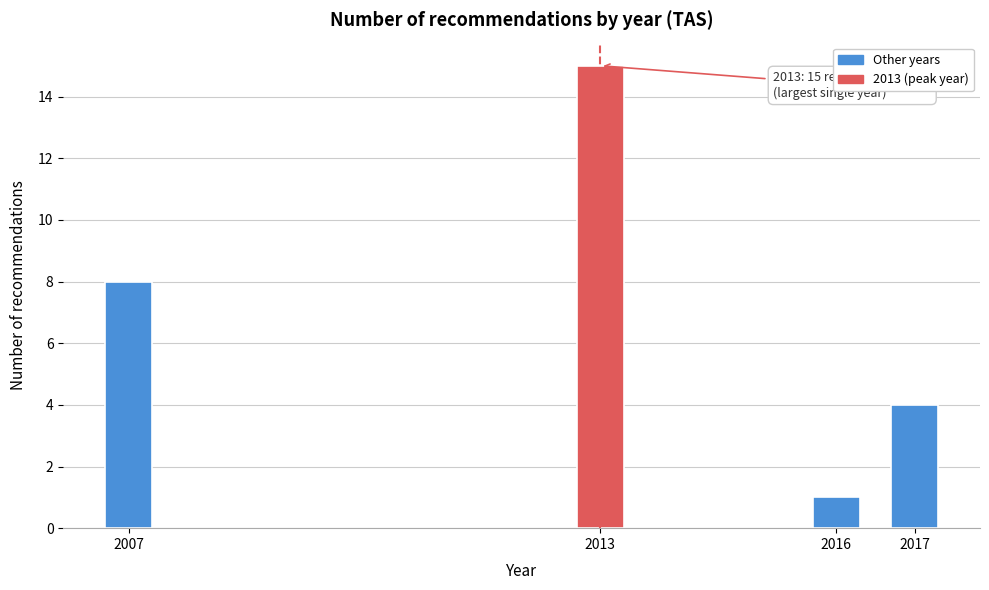

Reading left to right, extract all data points from this chart.

8	15	1	4